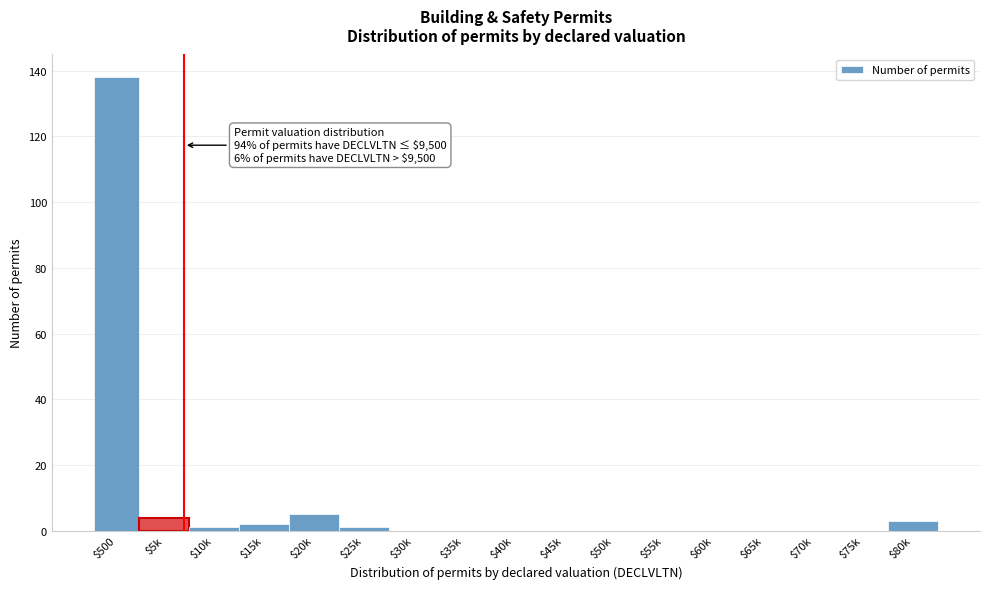

The value at $500 is 138. True or false?

True